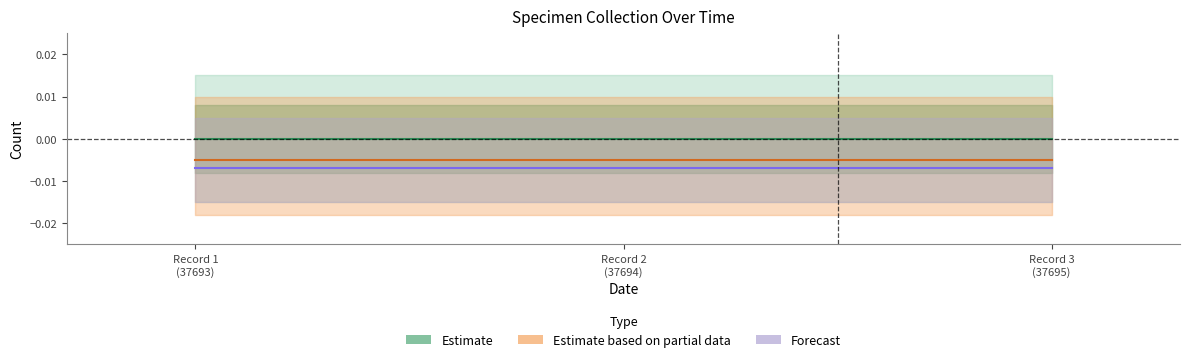

What are all the series names shown in the legend?

Estimate, Estimate based on partial data, Forecast